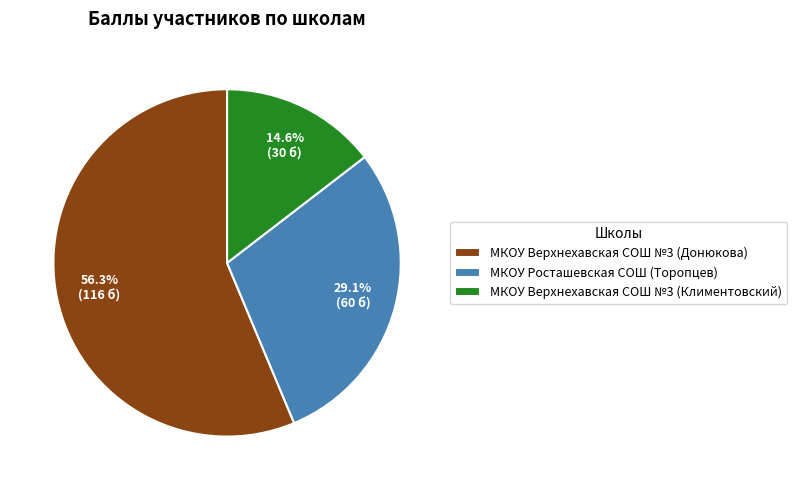

True or false: МКОУ Росташевская СОШ (Торопцев) accounts for 29% of the total.

True